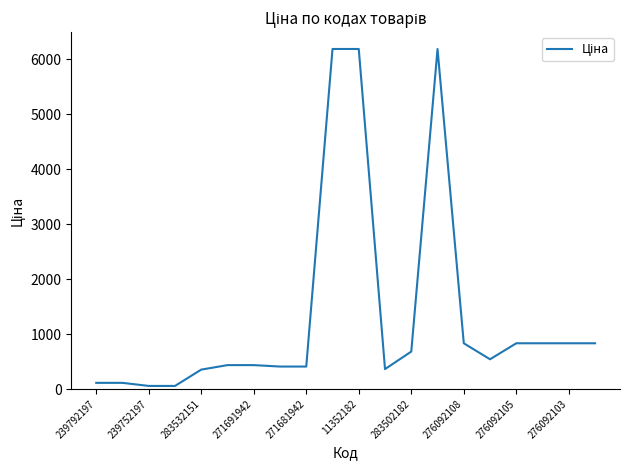

What is the difference between the maximum and minimum values?

6126.7